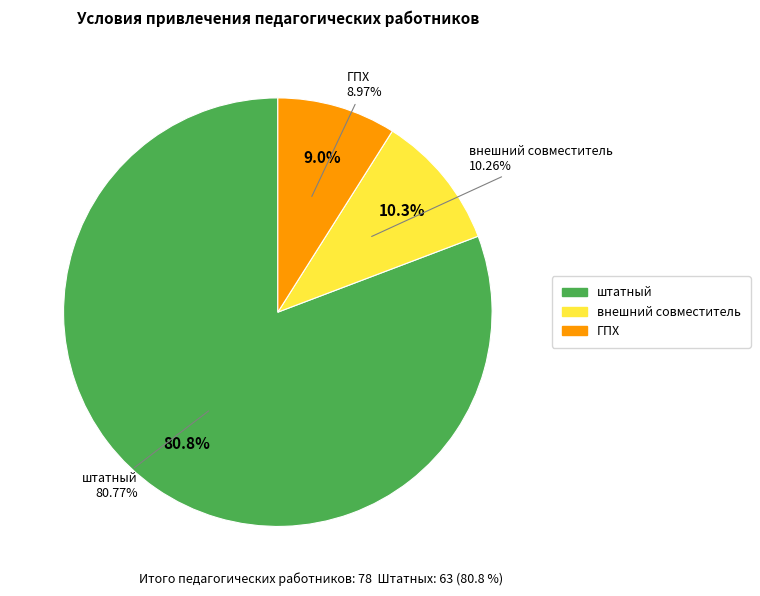

What is the largest slice in the pie chart?

штатный